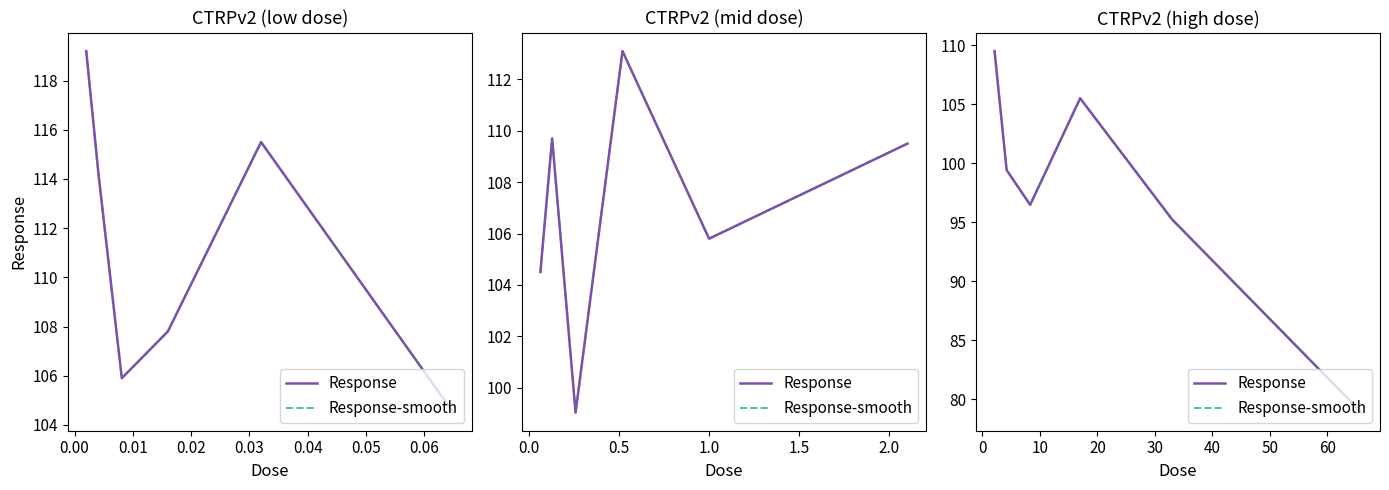

At how many categories does at least one series exceed 95?

5